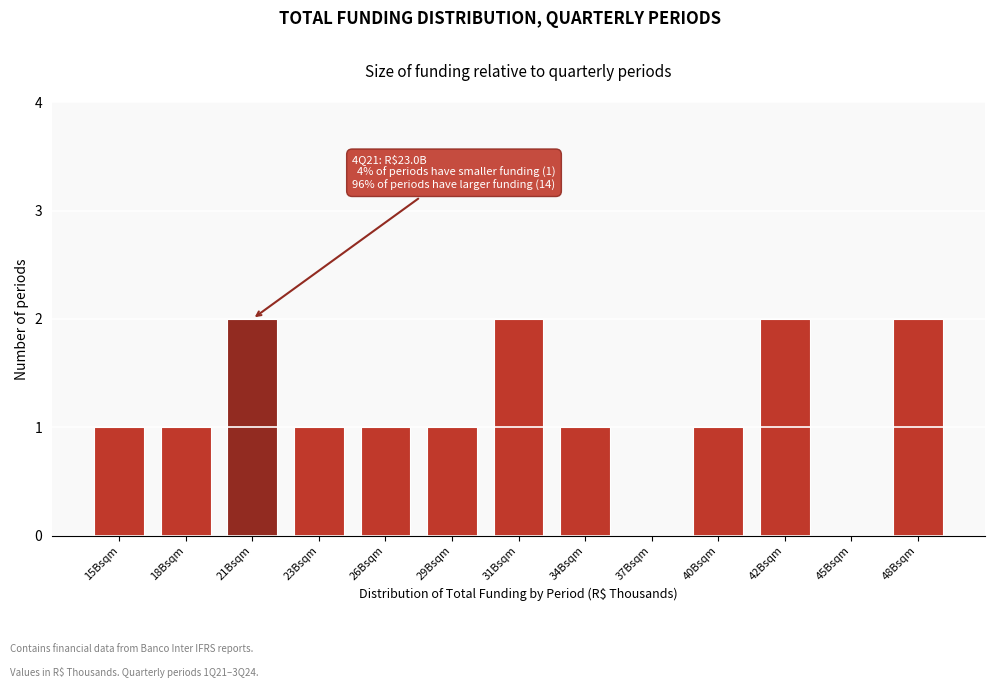

Reading left to right, list all the values displayed in this chart.

15Bsqm=1	18Bsqm=1	21Bsqm=2	23Bsqm=1	26Bsqm=1	29Bsqm=1	31Bsqm=2	34Bsqm=1	37Bsqm=0	40Bsqm=1	42Bsqm=2	45Bsqm=0	48Bsqm=2